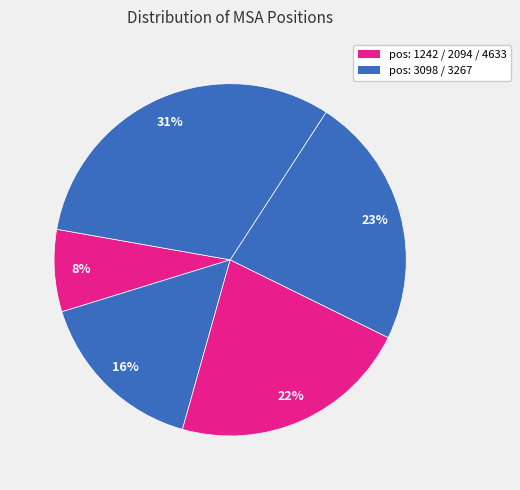

Count the number of slices in the pie.

5